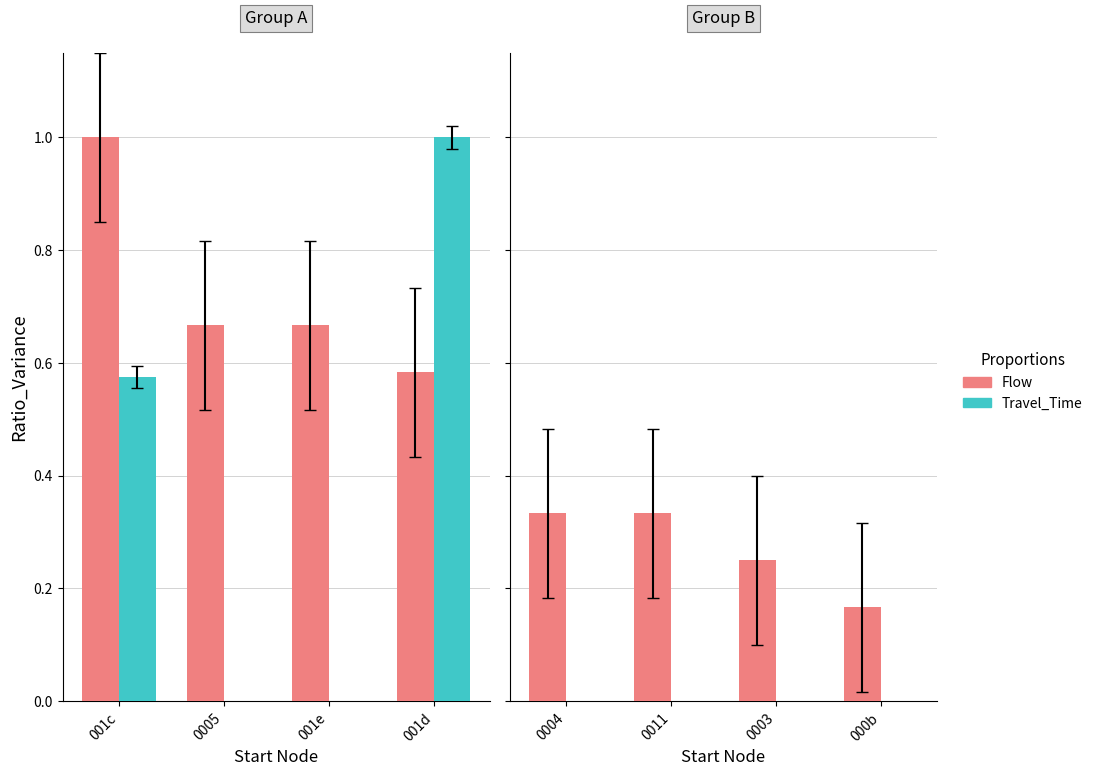

Is the value of Travel_Time at 0003 greater than the value of Flow at 0011?

No